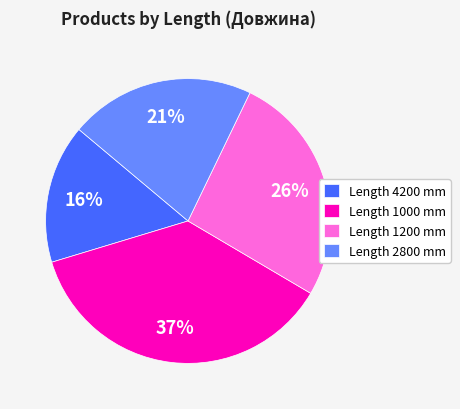

How many slices are in this pie chart?

4